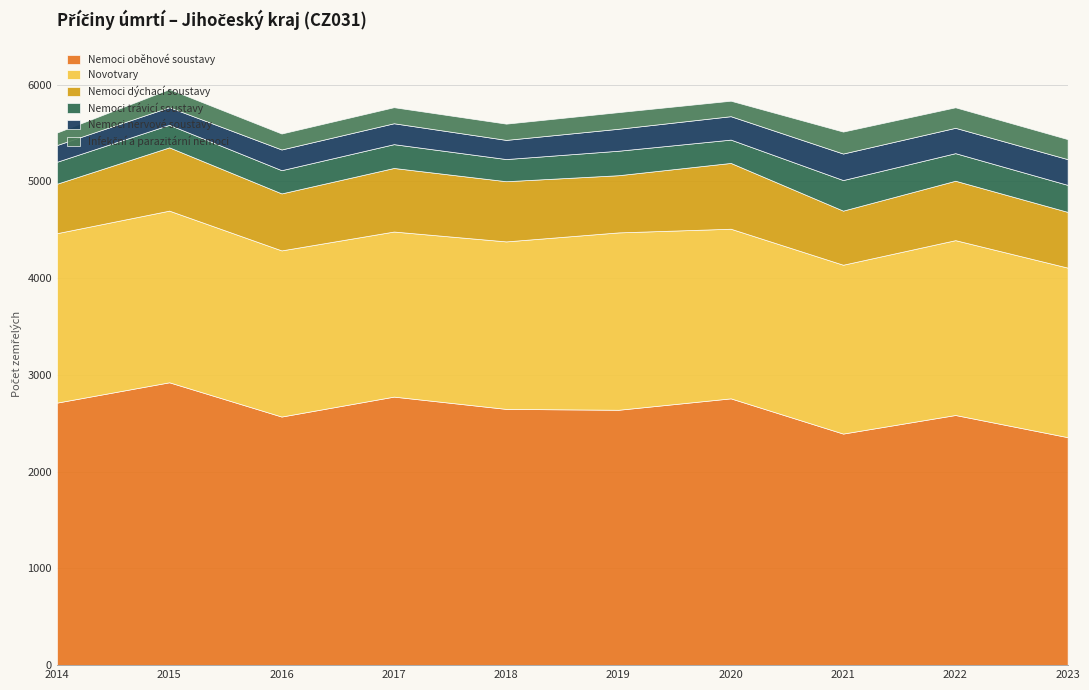

In Nemoci dýchací soustavy, how many points are lower than both neighbors (excluding endpoints)?

3